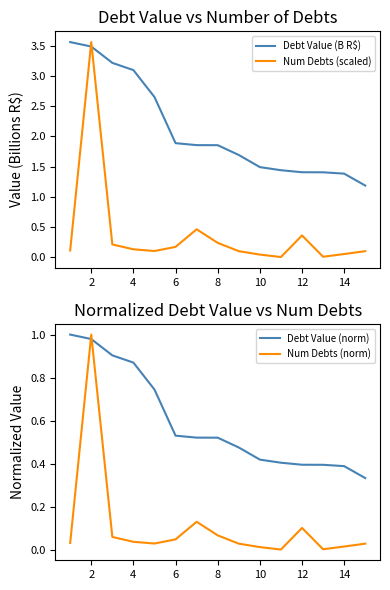

The Num Debts (norm) series shows 1.0 at 2. True or false?

True